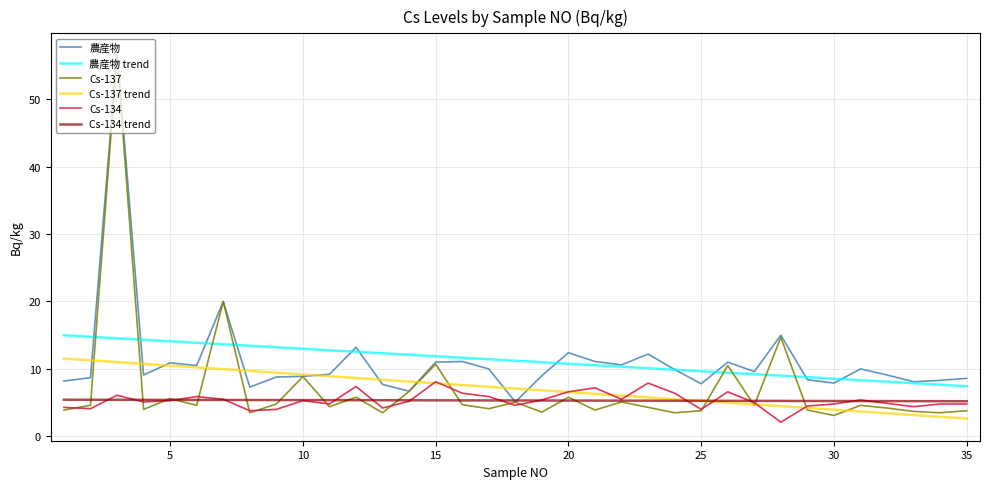

Which series has the widest spread of values?

Cs-137